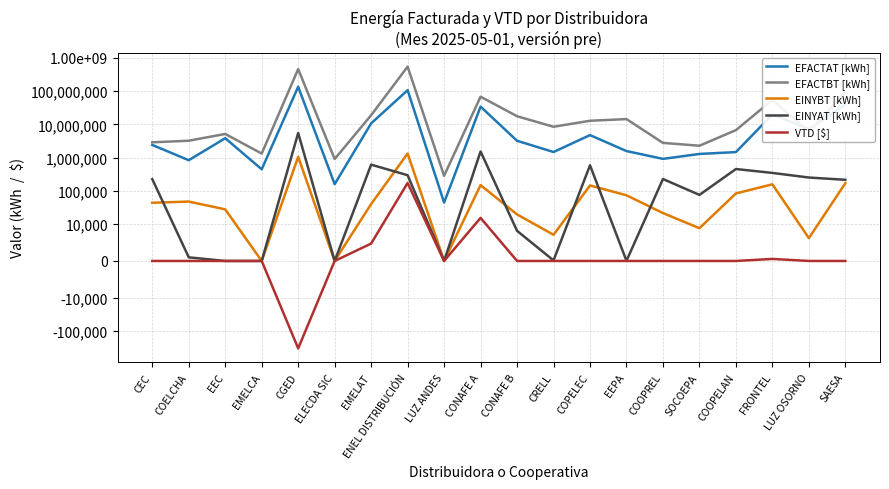

Reading right to left, list all the values displayed in this chart.

EFACTAT [kWh]: SAESA=39354660.1	LUZ OSORNO=7133658.8	FRONTEL=19843499.9	COOPELAN=1463055.0	SOCOEPA=1286656.0	COOPREL=914925.0	EEPA=1571701.0	COPELEC=4751790.0	CRELL=1471077.0	CONAFE B=3206338.7	CONAFE A=34143317.1	LUZ ANDES=44180.0	ENEL DISTRIBUCIÓN=106851994.2	EMELAT=10699553.1	ELECDA SIC=158517.5	CGED=135352931.9	EMELCA=444624.0	EEC=3832189.0	COELCHA=833539.0	CEC=2403299.9
EFACTBT [kWh]: SAESA=92812185.9	LUZ OSORNO=5963228.8	FRONTEL=54383712.9	COOPELAN=6702899.0	SOCOEPA=2274598.0	COOPREL=2768158.0	EEPA=14400875.0	COPELEC=12830052.0	CRELL=8457923.0	CONAFE B=17558595.7	CONAFE A=67997616.6	LUZ ANDES=283569.0	ENEL DISTRIBUCIÓN=546267320.2	EMELAT=18872801.5	ELECDA SIC=904819.3	CGED=461125550.4	EMELCA=1319773.0	EEC=5150569.0	COELCHA=3214581.0	CEC=2882503.0
EINYBT [kWh]: SAESA=169489.5	LUZ OSORNO=6185.0	FRONTEL=156948.0	COOPELAN=83409.0	SOCOEPA=8875.0	COOPREL=21393.0	EEPA=73423.0	COPELEC=144840.0	CRELL=7093.0	CONAFE B=19487.2	CONAFE A=148459.1	LUZ ANDES=0.0	ENEL DISTRIBUCIÓN=1324167.2	EMELAT=39995.3	ELECDA SIC=0.0	CGED=1055477.0	EMELCA=0.0	EEC=27648.0	COELCHA=47473.0	CEC=43688.0
EINYAT [kWh]: SAESA=214538.8	LUZ OSORNO=251094.4	FRONTEL=345398.0	COOPELAN=452947.0	SOCOEPA=75381.0	COOPREL=226653.0	EEPA=42.0	COPELEC=587072.0	CRELL=149.0	CONAFE B=8160.0	CONAFE A=1527233.6	LUZ ANDES=0.0	ENEL DISTRIBUCIÓN=294860.9	EMELAT=612992.0	ELECDA SIC=0.0	CGED=5508613.3	EMELCA=0.0	EEC=0.0	COELCHA=985.0	CEC=225166.5
VTD [$]: SAESA=0.0	LUZ OSORNO=0.0	FRONTEL=555.3	COOPELAN=0.0	SOCOEPA=0.0	COOPREL=0.0	EEPA=0.0	COPELEC=0.0	CRELL=0.0	CONAFE B=0.0	CONAFE A=15315.8	LUZ ANDES=0.0	ENEL DISTRIBUCIÓN=172360.0	EMELAT=4714.7	ELECDA SIC=0.0	CGED=-330456.9	EMELCA=0.0	EEC=0.0	COELCHA=0.0	CEC=0.0